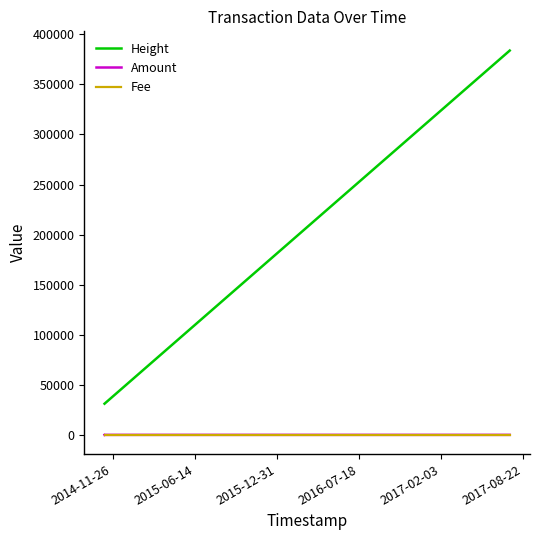

What is the label of the 1st point from the right?

2017-08-22